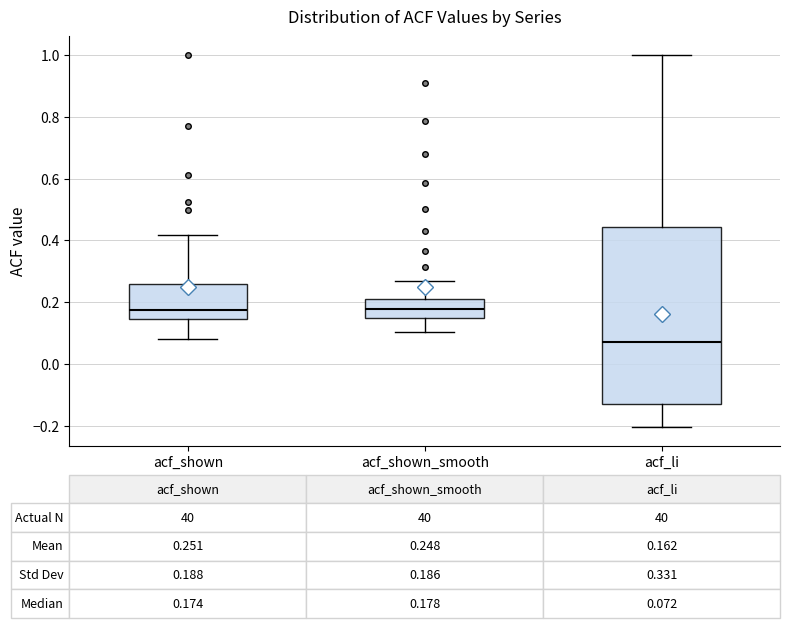

Comparing the boxes themselves (not the whiskers), which one is the tallest?

acf_li